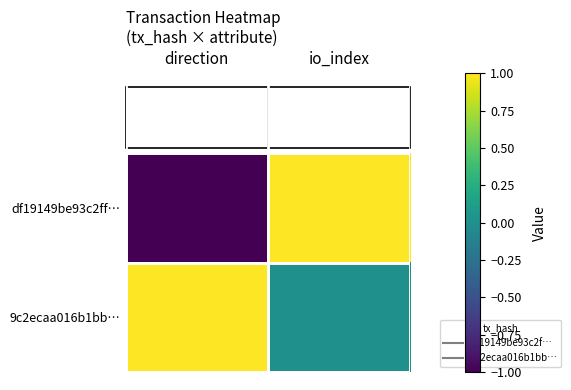

Reading left to right, what are all the values shown in this chart?

df19149be93c2ff…: direction=-1	io_index=1
9c2ecaa016b1bb…: direction=1	io_index=0